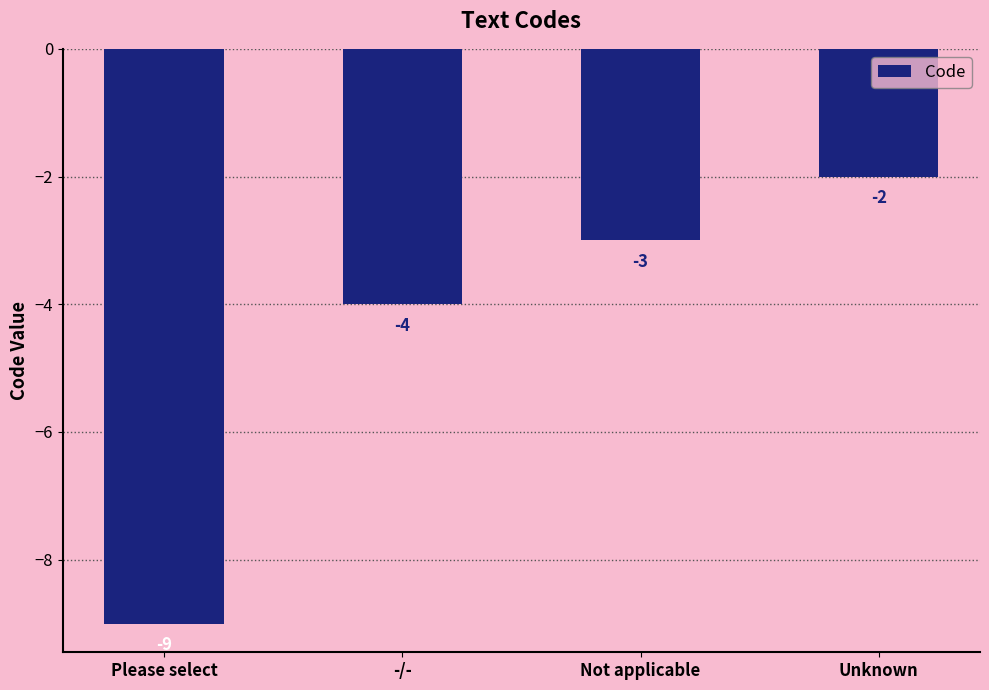

List the labels in order of value, smallest first.

Please select, -/-, Not applicable, Unknown